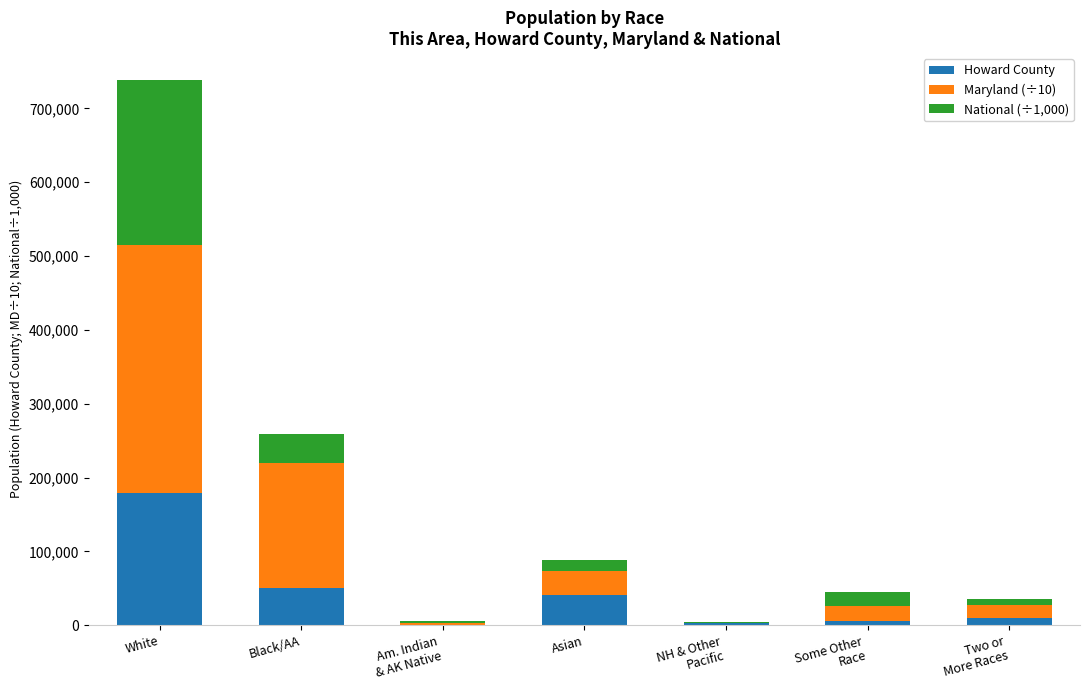

True or false: Howard County has a value of 178523.0 at White.

True